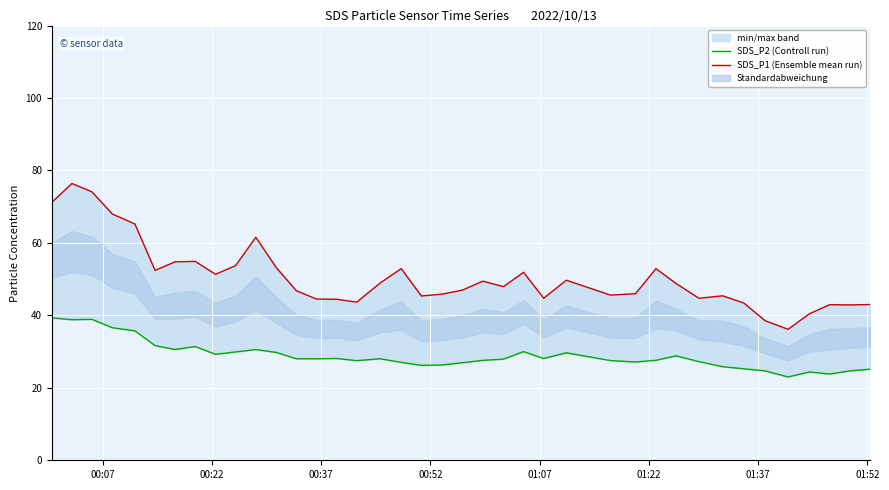

Is this an area chart (filled region under the line)?

No